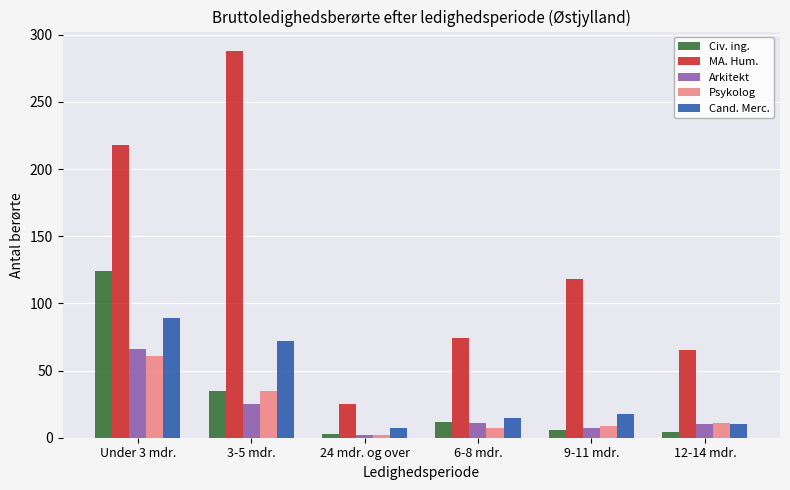

Is it true that Psykolog equals 29 at Under 3 mdr.?

False